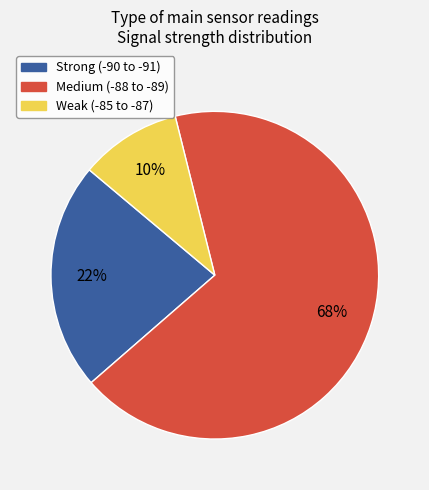

Is there a majority slice in this chart?

Yes